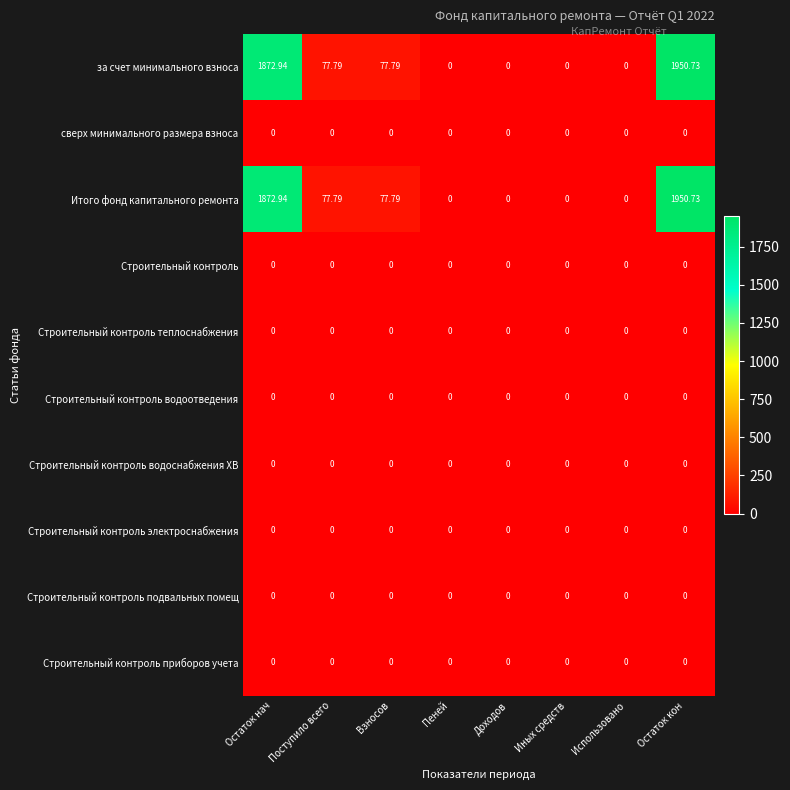

At which label does за счет минимального взноса first exceed 77?

Остаток нач